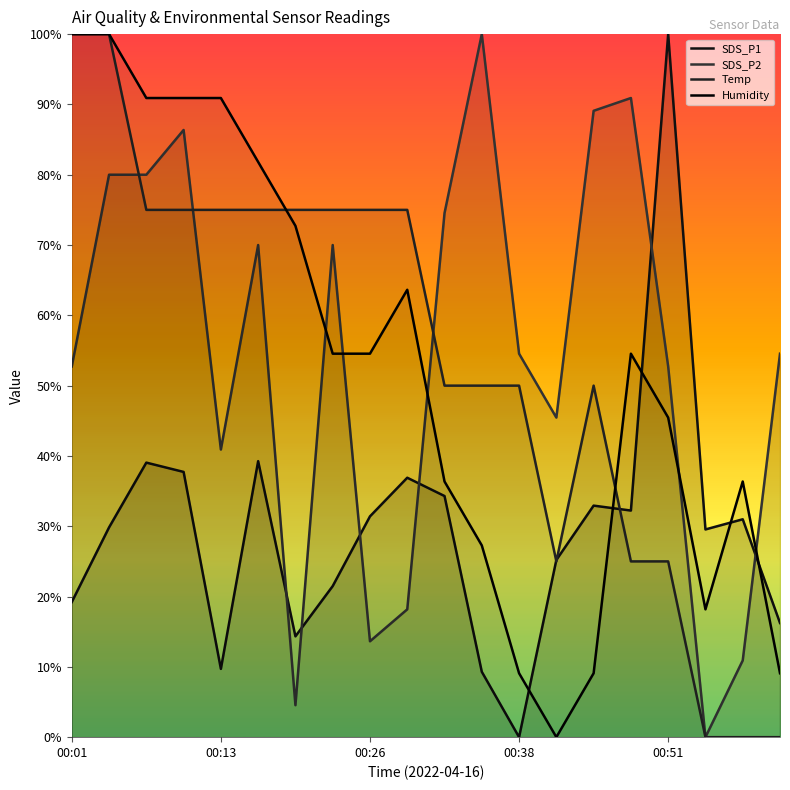

Does the chart have visible grid lines?

No